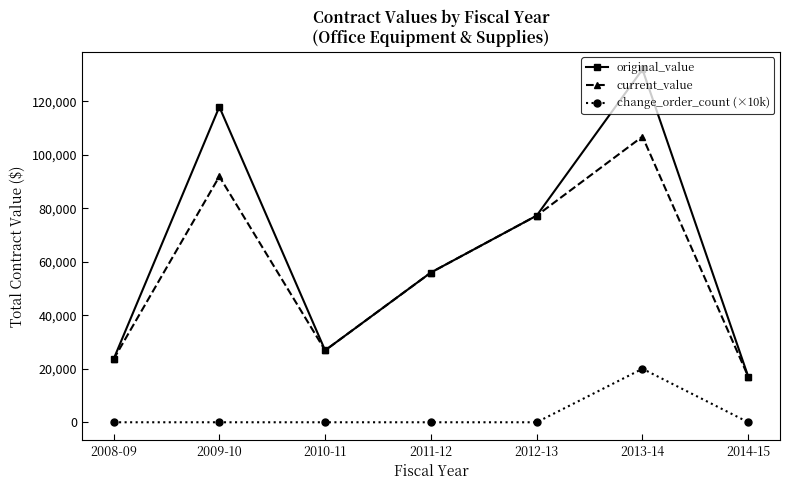

What is the highest value of the change_order_count (×10k) series?

20000.0